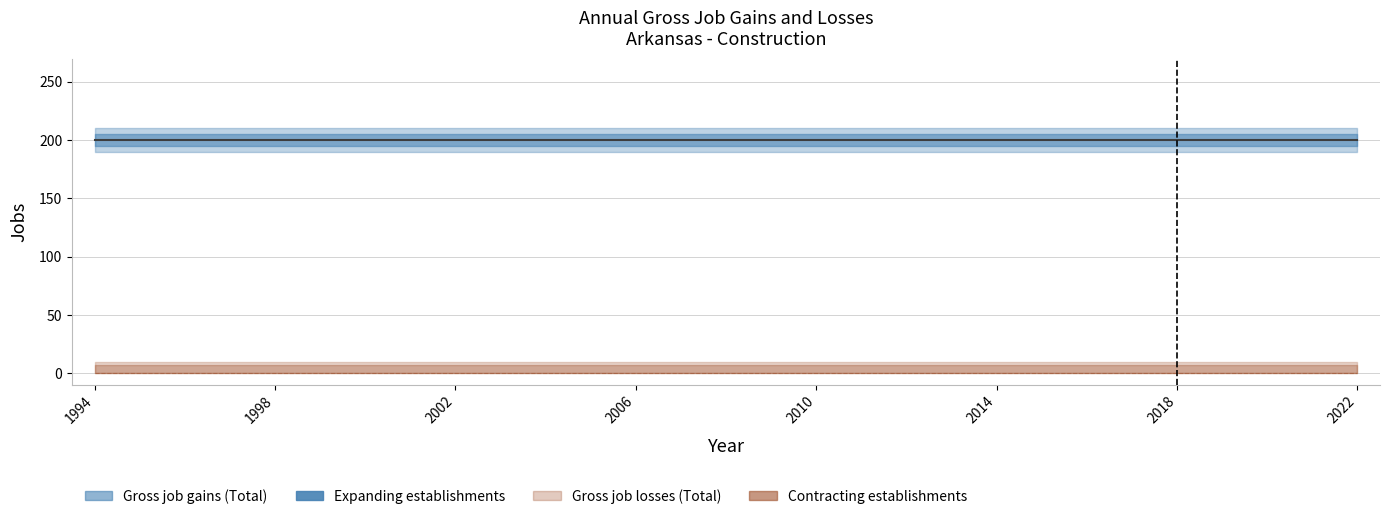

What is the value of the Gross job gains (Total) point at the 24th from the left?

200